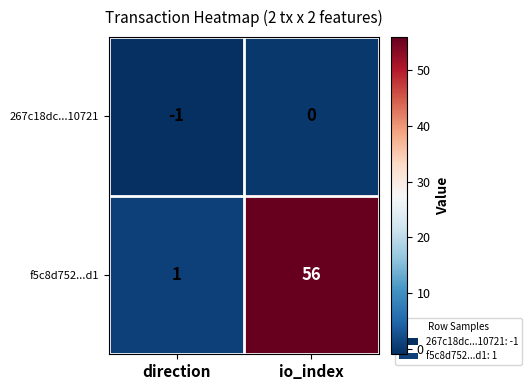

What is the spread (max minus min) of values at direction?

2